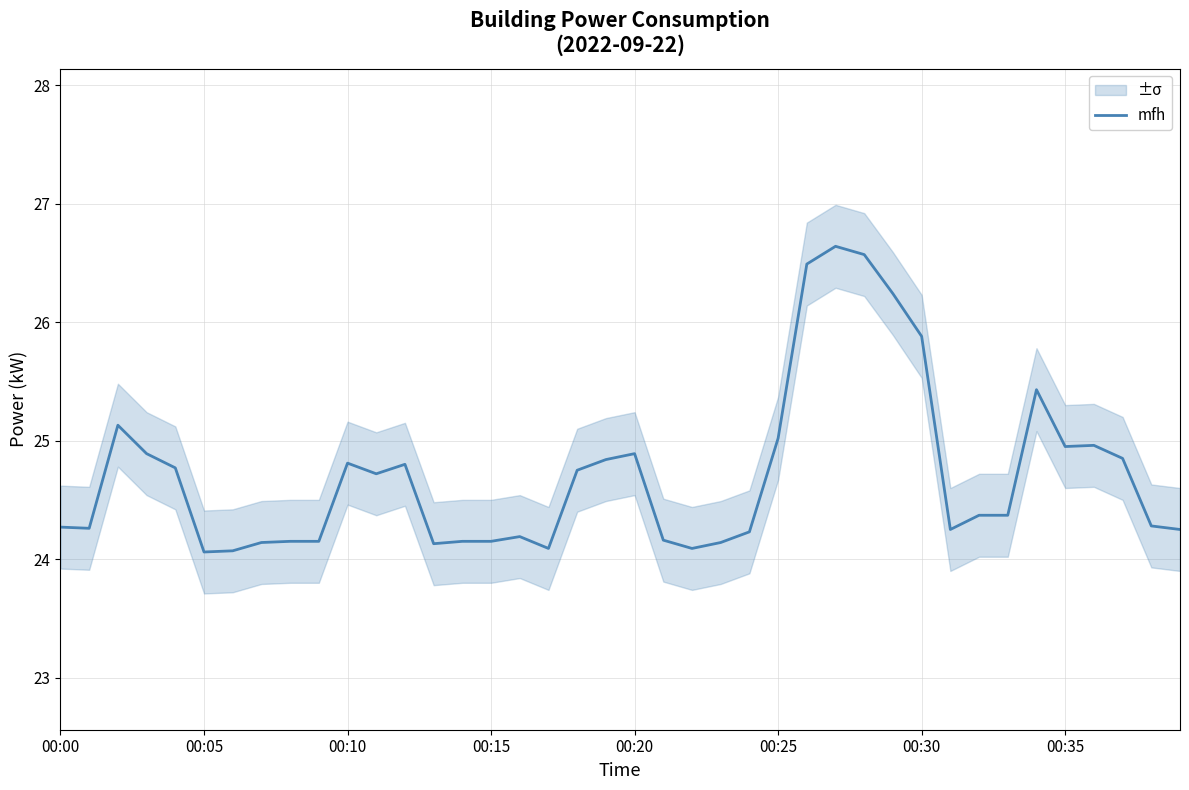

True or false: the data has more than 2 interior local peaks.

True